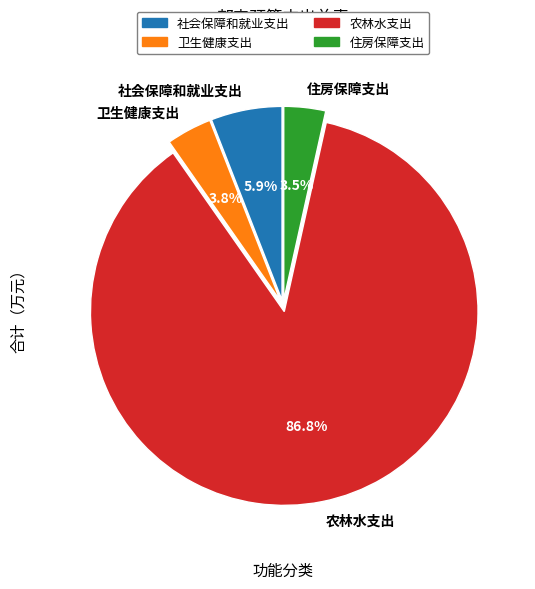

To the nearest percent, what portion does 农林水支出 represent?

87%